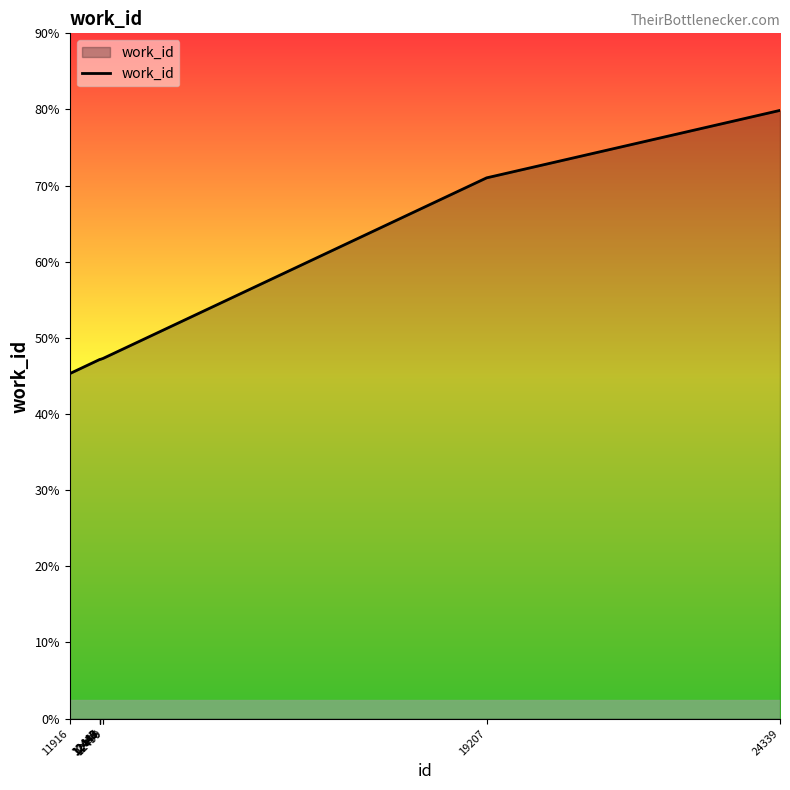

Does the chart display data point markers on the line(s)?

No